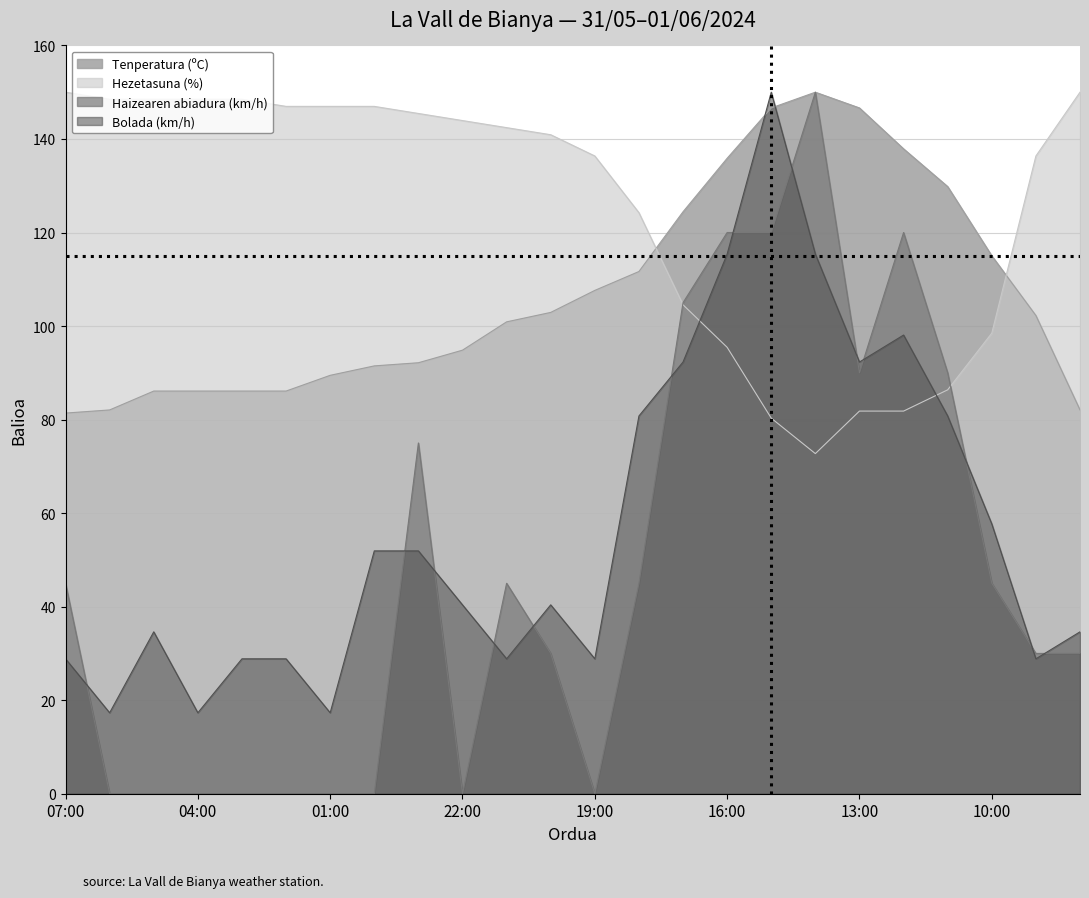

Reading left to right, list all the values displayed in this chart.

Tenperatura (ºC): 07:00=81.4	06:00=82.1	05:00=86.1	04:00=86.1	03:00=86.1	02:00=86.1	01:00=89.5	00:00=91.5	23:00=92.2	22:00=94.8	21:00=100.9	20:00=102.9	19:00=107.6	18:00=111.7	17:00=124.4	16:00=135.9	15:00=146.6	14:00=150.0	13:00=146.6	12:00=137.9	11:00=129.8	10:00=115.0	09:00=102.2	08:00=82.1
Hezetasuna (%): 07:00=150.0	06:00=148.5	05:00=148.5	04:00=148.5	03:00=148.5	02:00=147.0	01:00=147.0	00:00=147.0	23:00=145.5	22:00=143.9	21:00=142.4	20:00=140.9	19:00=136.4	18:00=124.2	17:00=104.5	16:00=95.5	15:00=80.3	14:00=72.7	13:00=81.8	12:00=81.8	11:00=86.4	10:00=98.5	09:00=136.4	08:00=150.0
Haizearen abiadura (km/h): 07:00=45.0	06:00=0.0	05:00=0.0	04:00=0.0	03:00=0.0	02:00=0.0	01:00=0.0	00:00=0.0	23:00=75.0	22:00=0.0	21:00=45.0	20:00=30.0	19:00=0.0	18:00=45.0	17:00=105.0	16:00=120.0	15:00=120.0	14:00=150.0	13:00=90.0	12:00=120.0	11:00=90.0	10:00=45.0	09:00=30.0	08:00=30.0
Bolada (km/h): 07:00=28.8	06:00=17.3	05:00=34.6	04:00=17.3	03:00=28.8	02:00=28.8	01:00=17.3	00:00=51.9	23:00=51.9	22:00=40.4	21:00=28.8	20:00=40.4	19:00=28.8	18:00=80.8	17:00=92.3	16:00=115.4	15:00=150.0	14:00=115.4	13:00=92.3	12:00=98.1	11:00=80.8	10:00=57.7	09:00=28.8	08:00=34.6